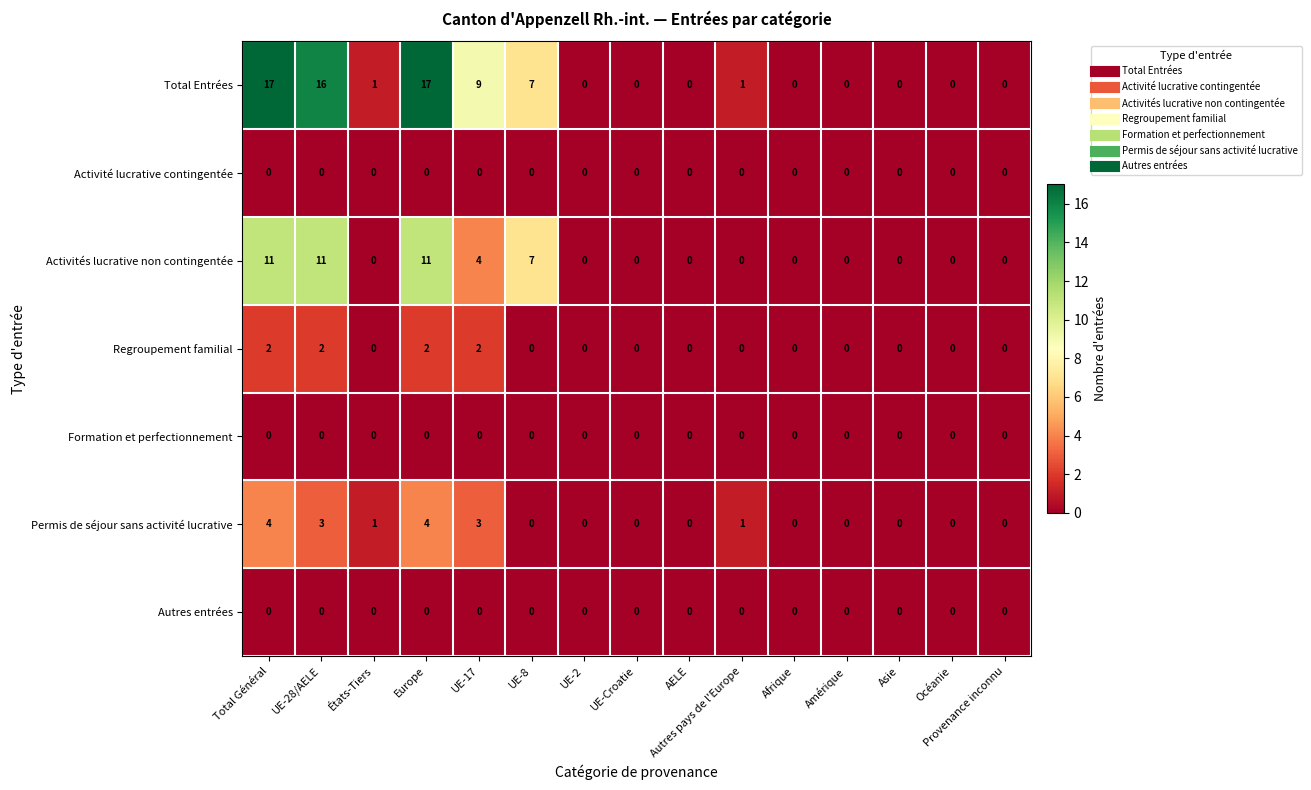

Which series has the largest total across all categories?

Total Entrées